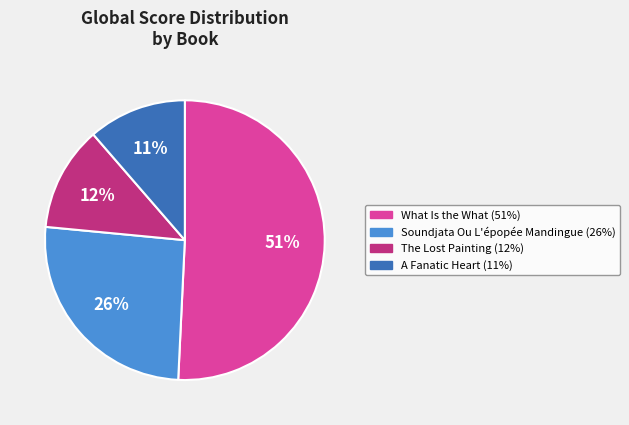

Which slice is the smallest?

A Fanatic Heart